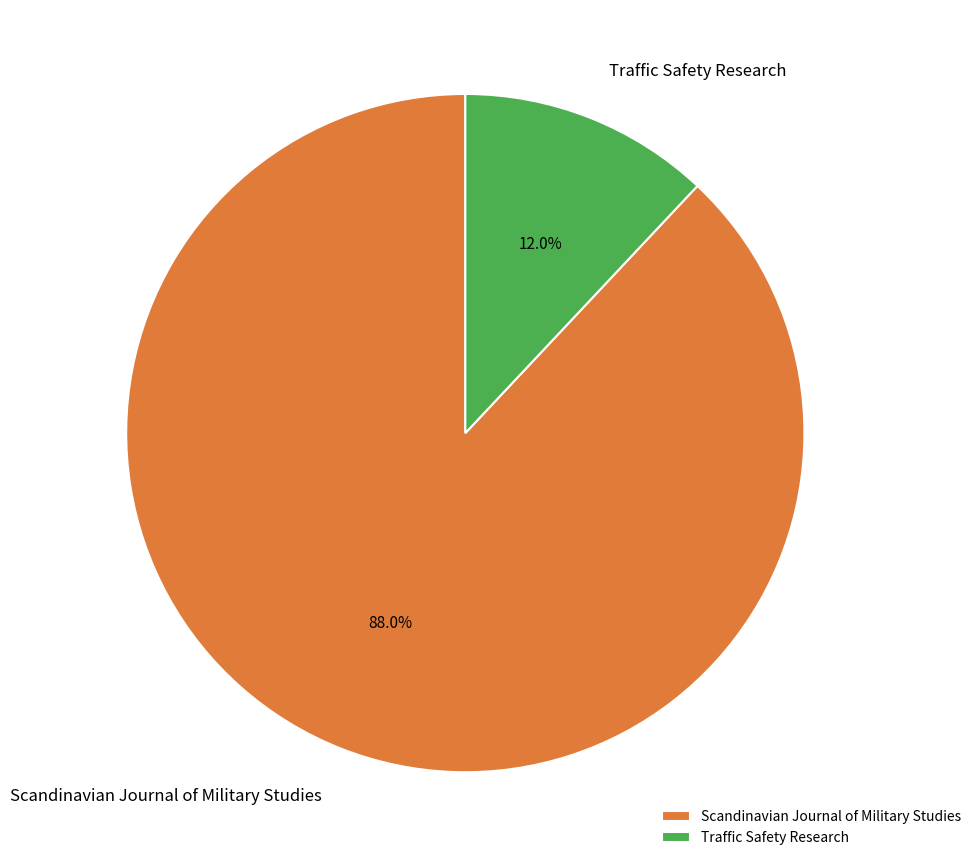

To the nearest percent, what portion does Traffic Safety Research represent?

12%